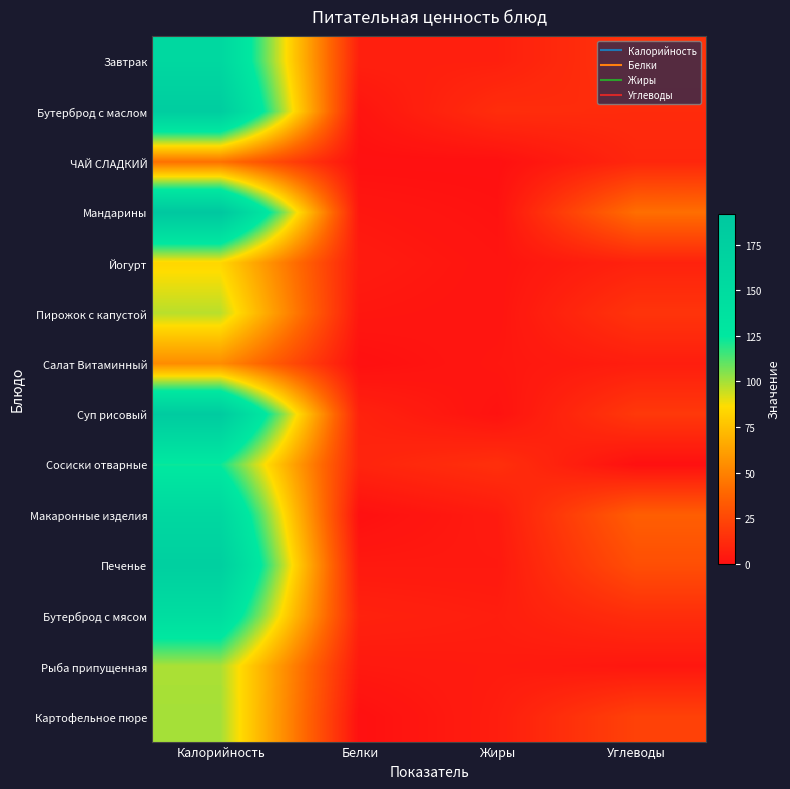

What is the total value across all series at Жиры?

69